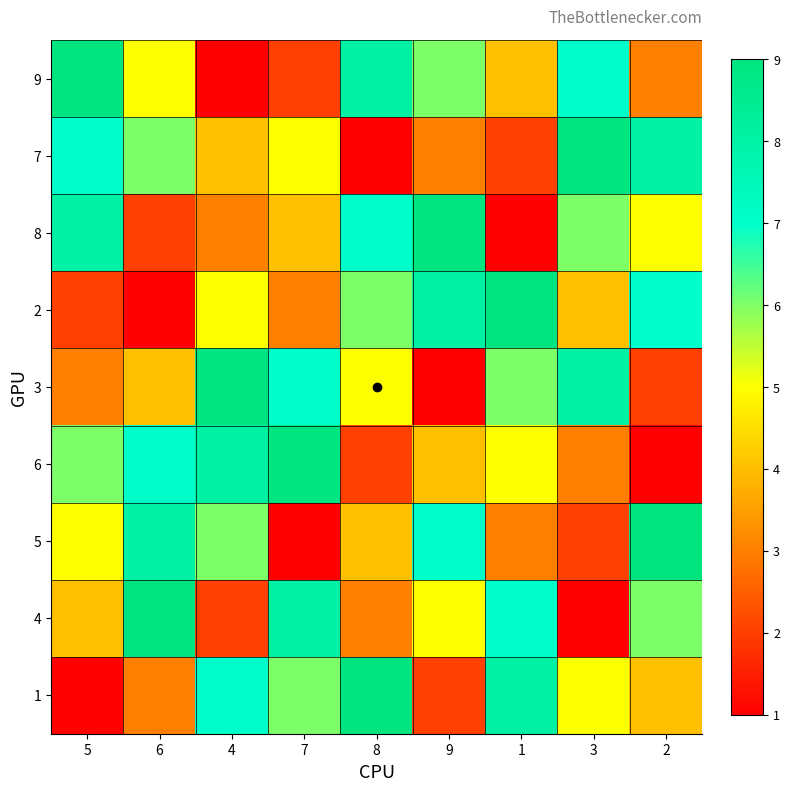

Reading left to right, transcribe all the data shown in this chart.

9: 5=9	6=5	4=1	7=2	8=8	9=6	1=4	3=7	2=3
7: 5=7	6=6	4=4	7=5	8=1	9=3	1=2	3=9	2=8
8: 5=8	6=2	4=3	7=4	8=7	9=9	1=1	3=6	2=5
2: 5=2	6=1	4=5	7=3	8=6	9=8	1=9	3=4	2=7
3: 5=3	6=4	4=9	7=7	8=5	9=1	1=6	3=8	2=2
6: 5=6	6=7	4=8	7=9	8=2	9=4	1=5	3=3	2=1
5: 5=5	6=8	4=6	7=1	8=4	9=7	1=3	3=2	2=9
4: 5=4	6=9	4=2	7=8	8=3	9=5	1=7	3=1	2=6
1: 5=1	6=3	4=7	7=6	8=9	9=2	1=8	3=5	2=4